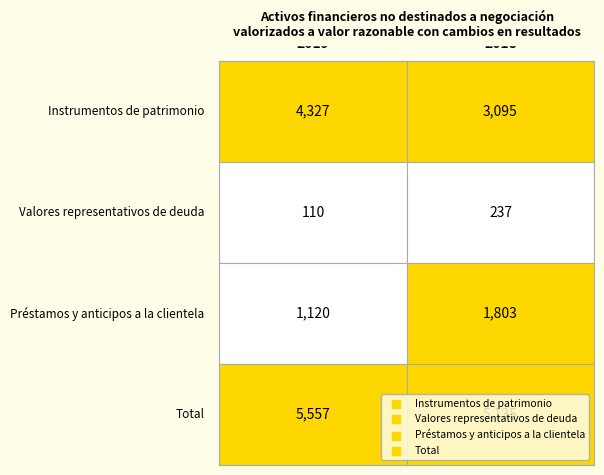

Rank the series by their maximum value, from lowest to highest.

Valores representativos de deuda, Préstamos y anticipos a la clientela, Instrumentos de patrimonio, Total